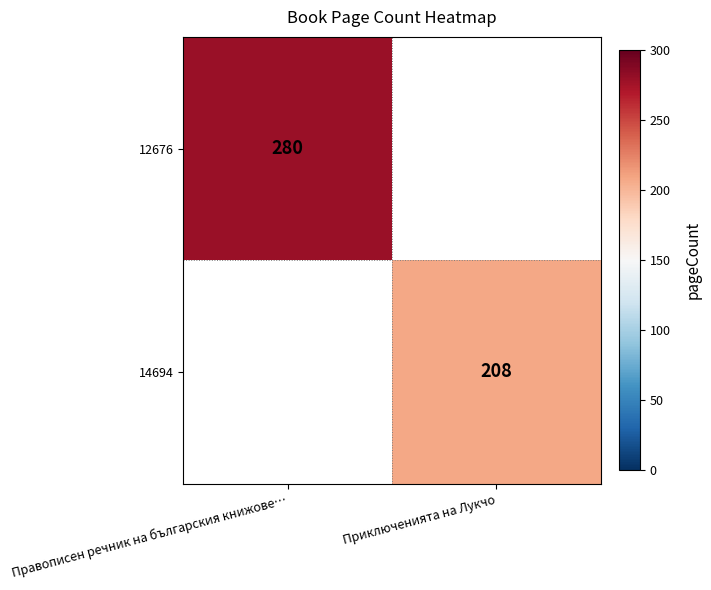

Is the value of 14694 at Приключенията на Лукчо greater than the value of 12676 at Правописен речник на българския книжове…?

No